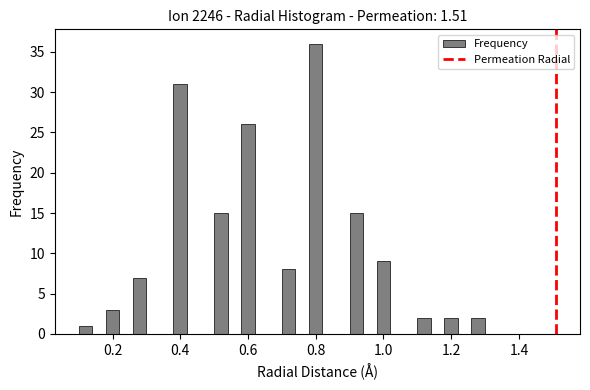

Read against the x-axis, roughly where is the centre of the tallest bar?

0.80